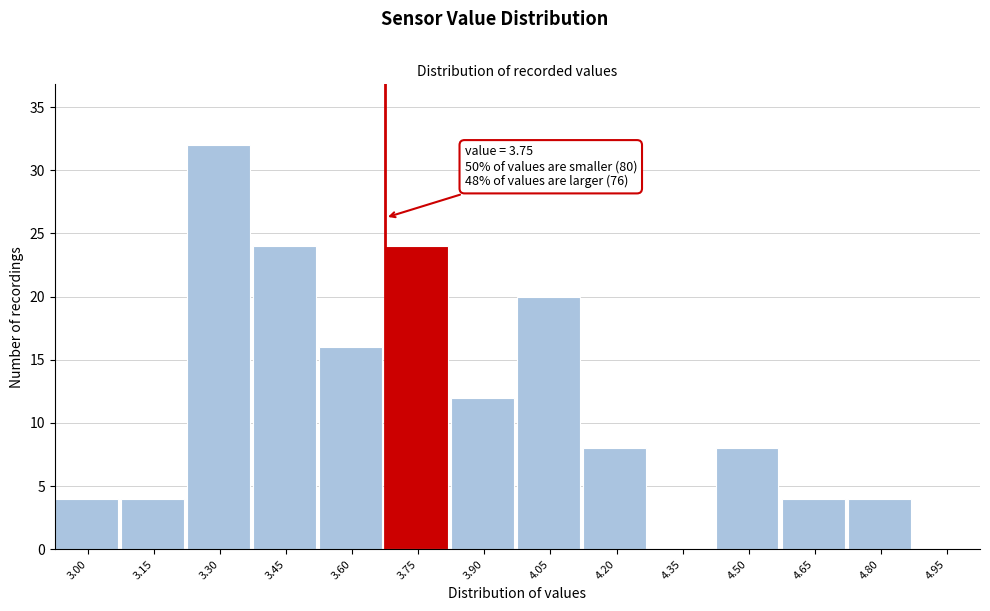

Reading right to left, transcribe all the data shown in this chart.

4.95=0	4.80=4	4.65=4	4.50=8	4.35=0	4.20=8	4.05=20	3.90=12	3.75=24	3.60=16	3.45=24	3.30=32	3.15=4	3.00=4